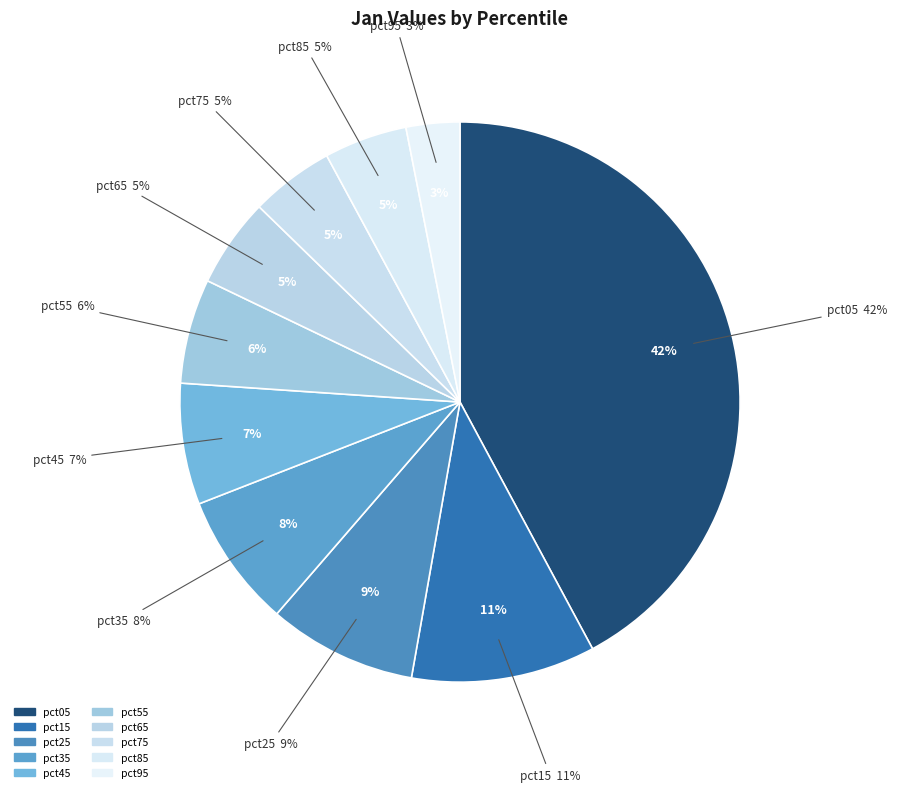

To the nearest percent, what is the average slice percentage?

10%